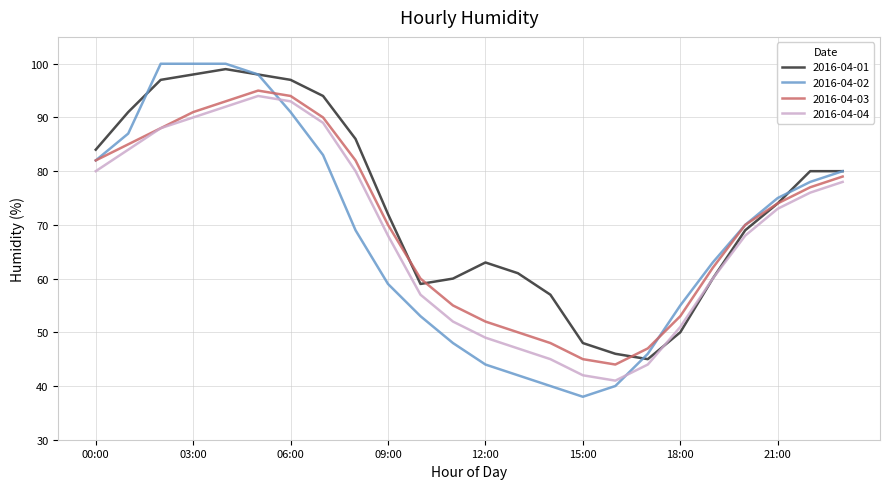

List the series in order of their peak value, highest first.

2016-04-02, 2016-04-01, 2016-04-03, 2016-04-04